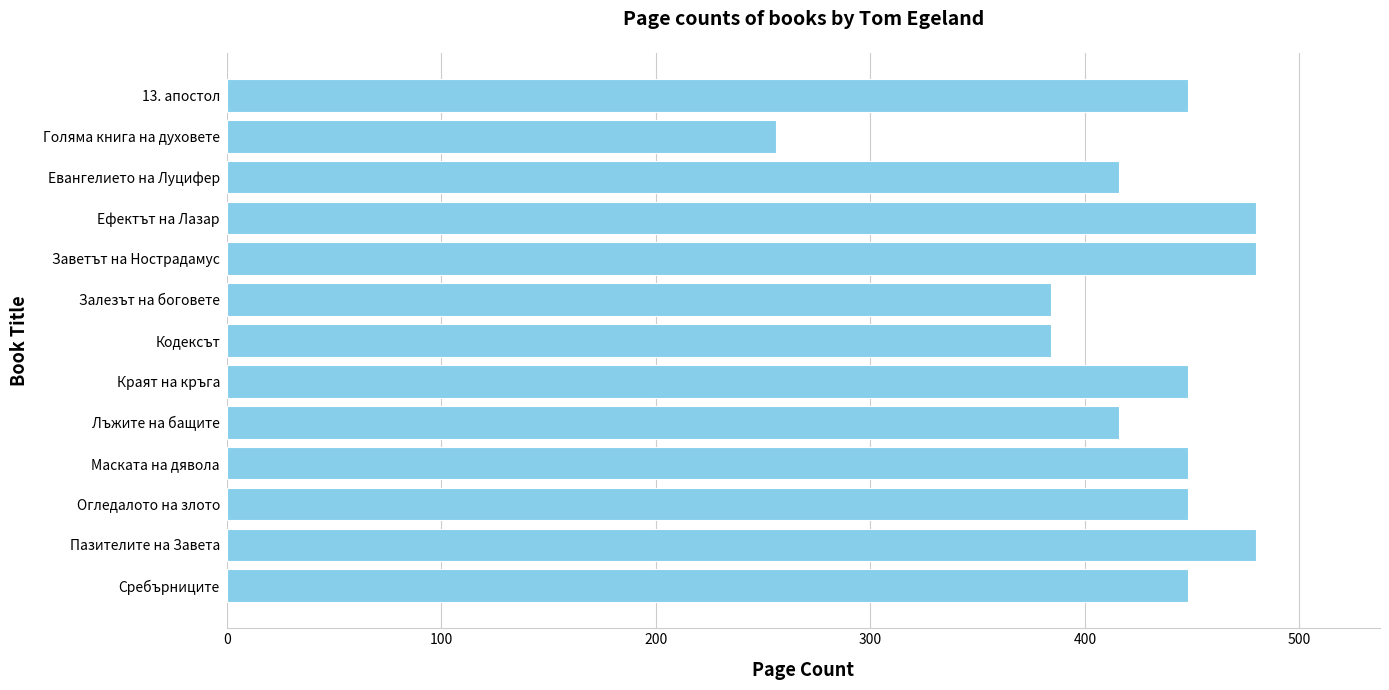

Approximately how many times larger is the value at Евангелието на Луцифер compared to 13. апостол?

0.9